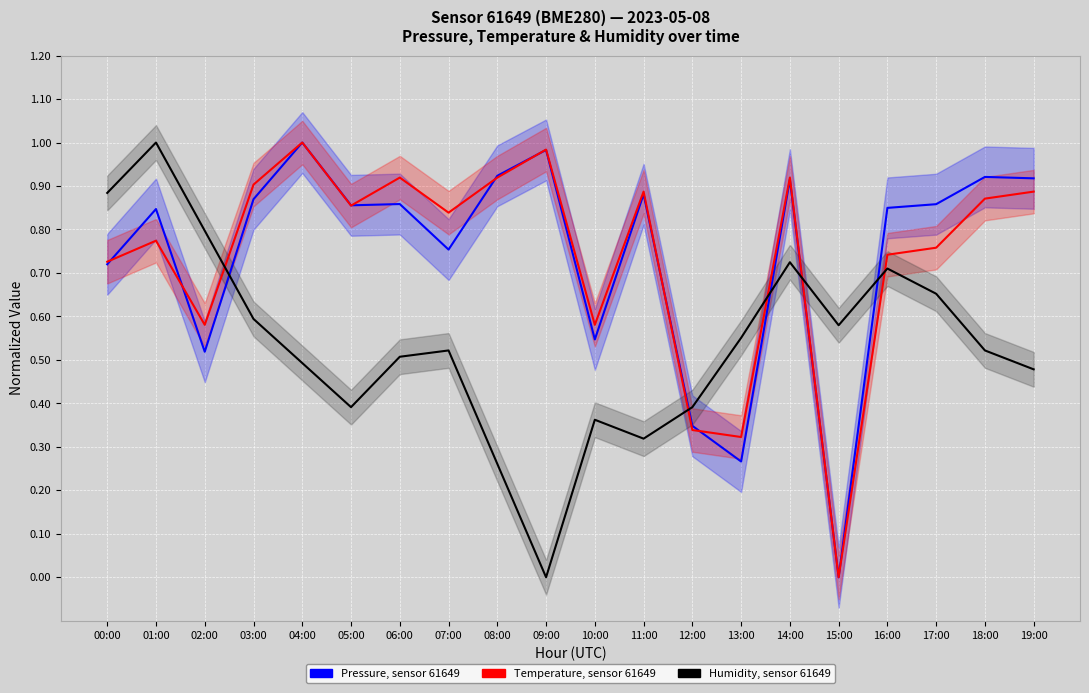

How many distinct data groups are displayed?

3